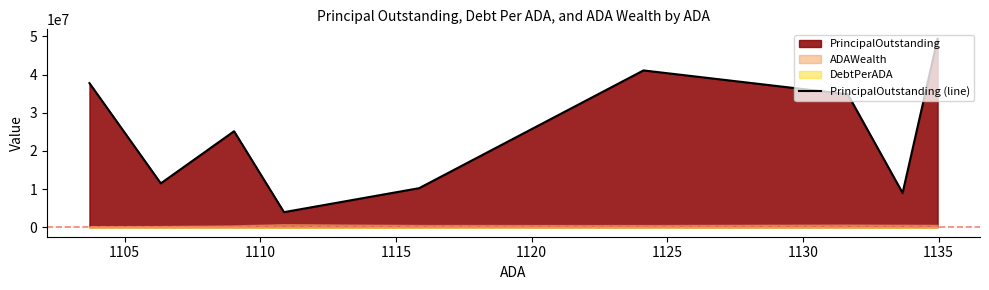

What is the value of the 8th point from the left?

8991180.8